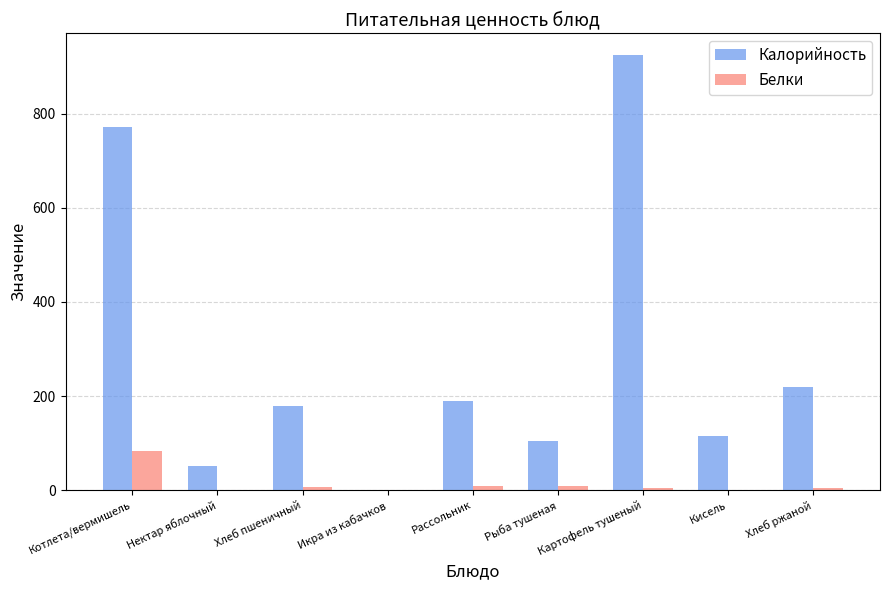

True or false: Белки has a value of 0.0 at Кисель.

True